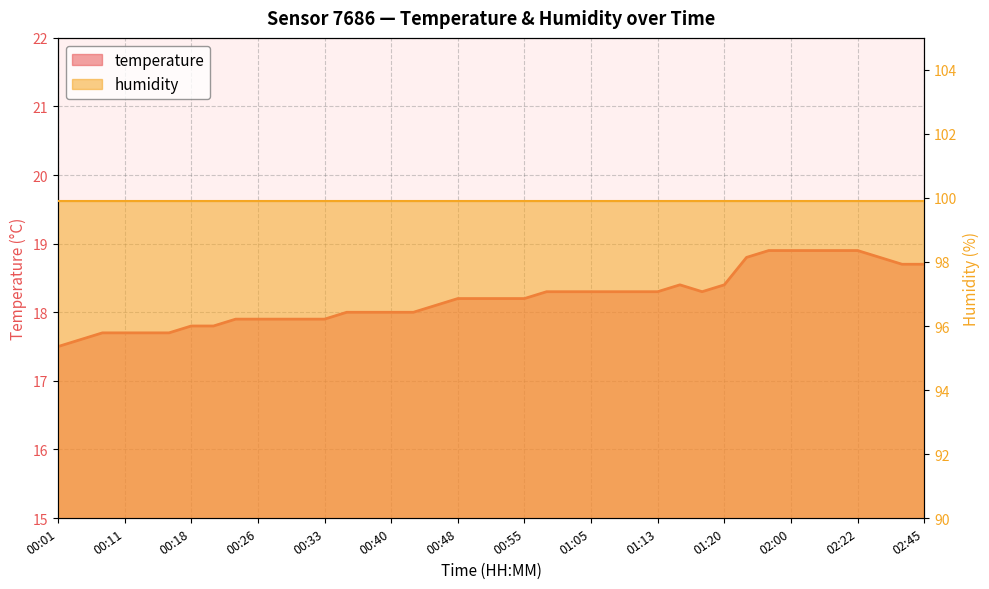

Reading left to right, what are all the values shown in this chart?

00:01=17.5	00:03=17.6	00:08=17.7	00:11=17.7	00:13=17.7	00:16=17.7	00:18=17.8	00:21=17.8	00:23=17.9	00:26=17.9	00:28=17.9	00:31=17.9	00:33=17.9	00:35=18.0	00:38=18.0	00:40=18.0	00:43=18.0	00:46=18.1	00:48=18.2	00:50=18.2	00:53=18.2	00:55=18.2	01:00=18.3	01:03=18.3	01:05=18.3	01:08=18.3	01:10=18.3	01:13=18.3	01:15=18.4	01:18=18.3	01:20=18.4	01:30=18.8	01:48=18.9	02:00=18.9	02:13=18.9	02:15=18.9	02:22=18.9	02:40=18.8	02:42=18.7	02:45=18.7